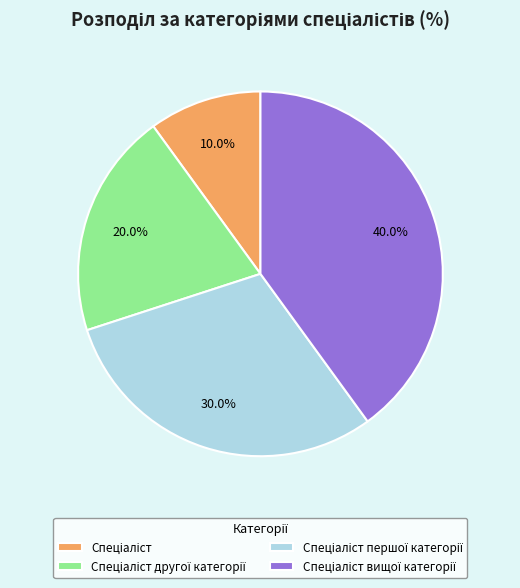

Does any single category account for the majority?

No